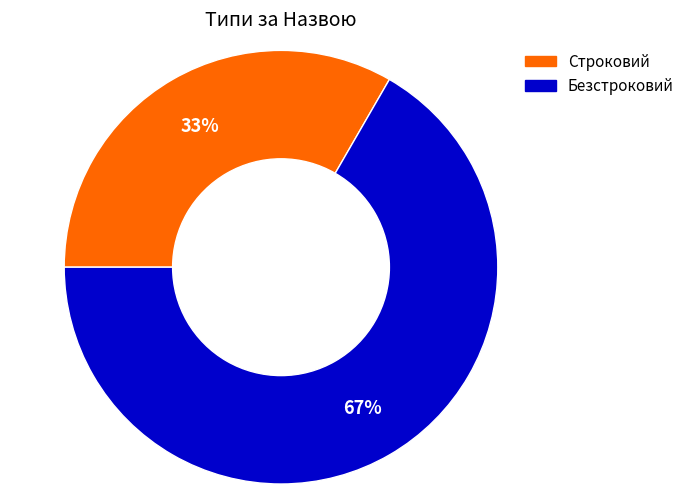

What is the ratio of the value at Строковий to the value at Безстроковий?

0.5